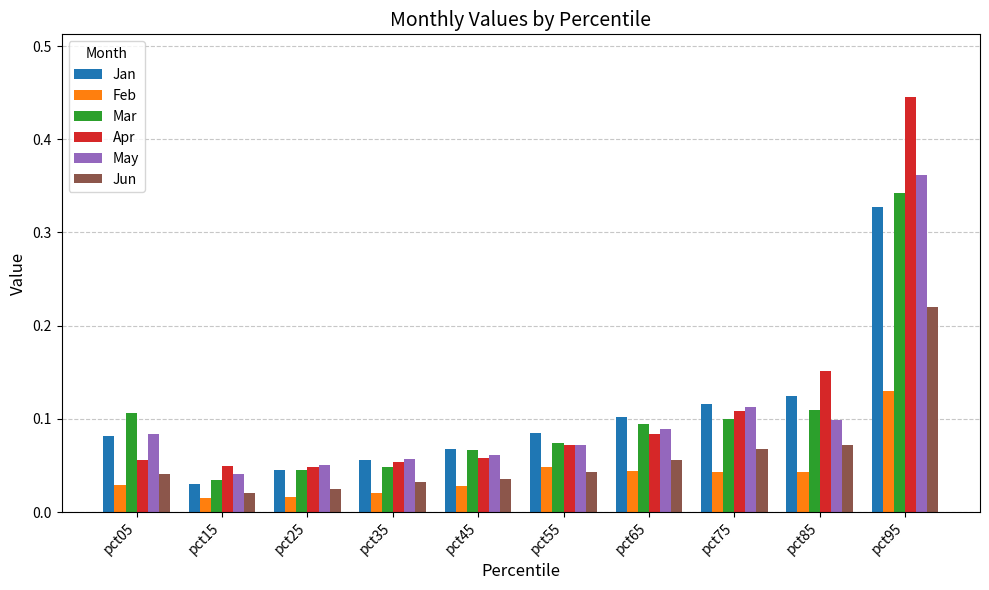

Which series changed the most between pct65 and pct75?

Apr